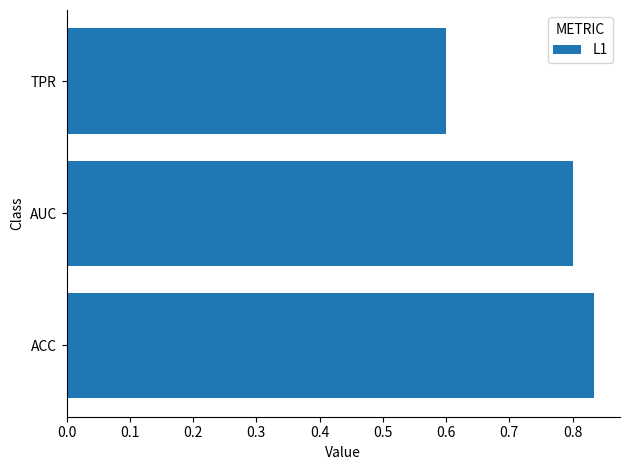

Is it true that the value at ACC is 0.8?

True